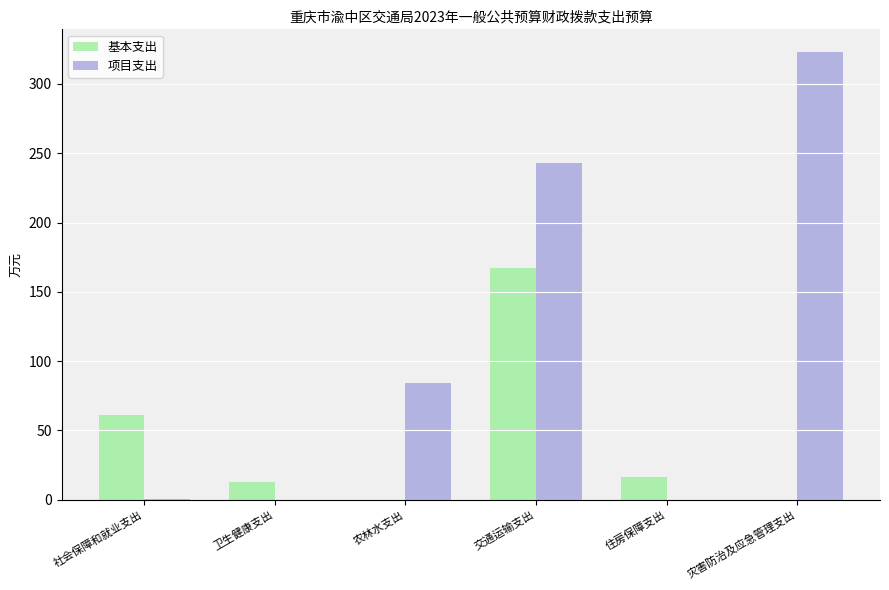

What is the sum of all 基本支出 values?

256.6